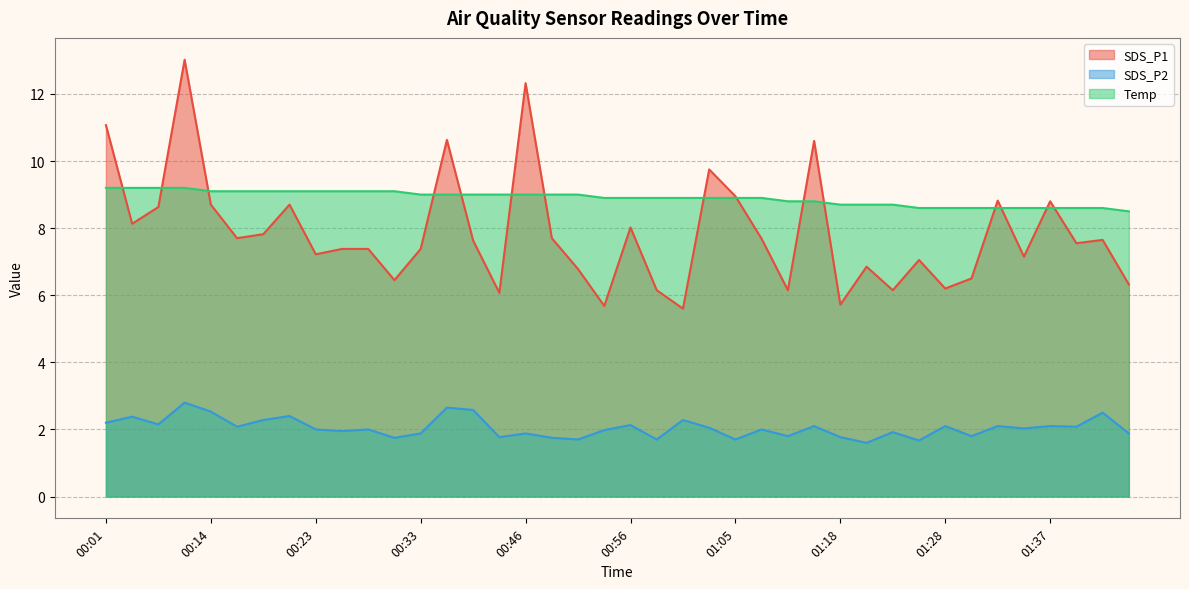

At which label does Temp reach its minimum?

01:45